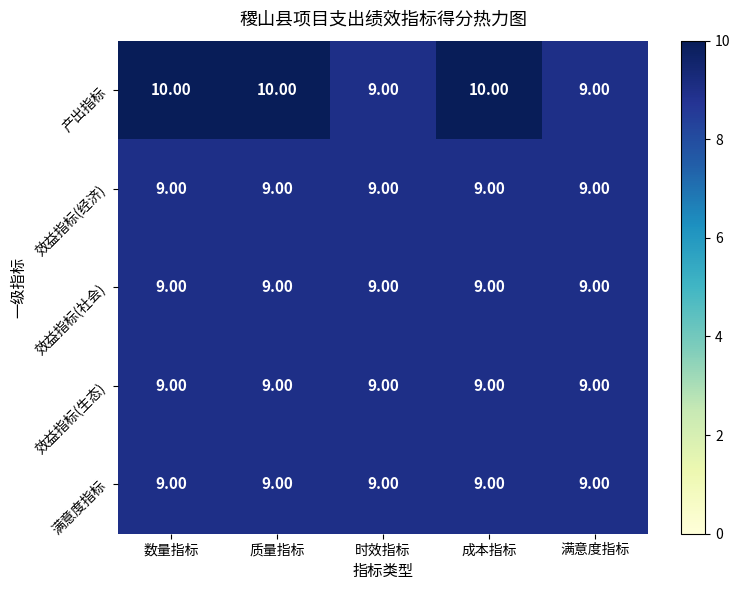

How many data points does each series have?

5